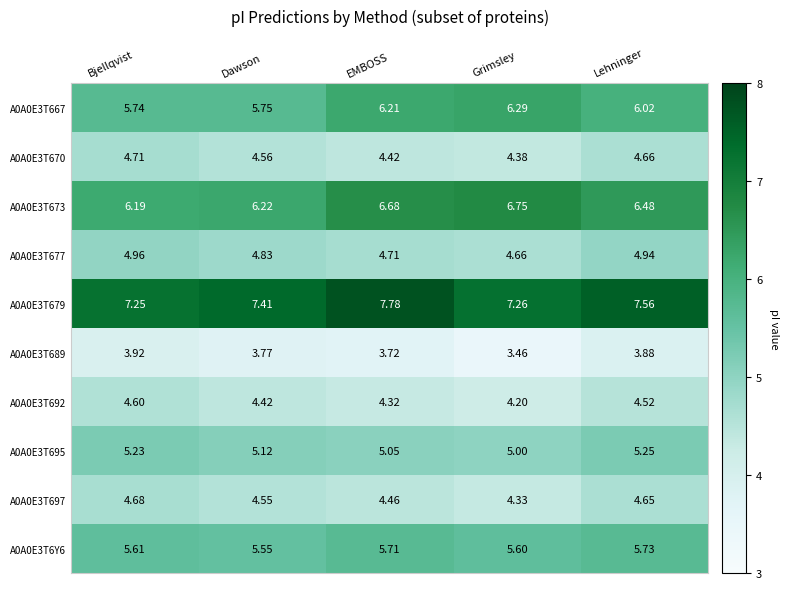

Which series has the largest total across all categories?

A0A0E3T679